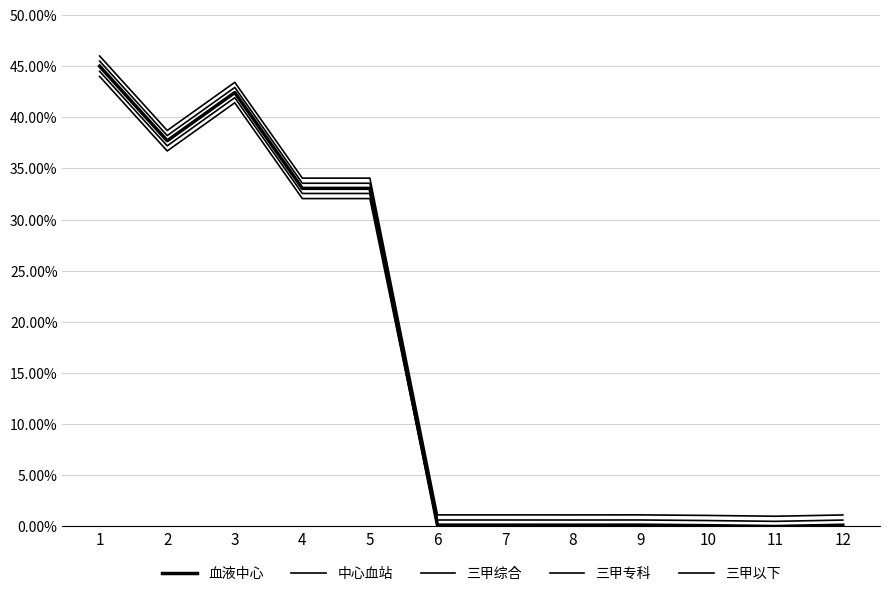

Which series has the largest range (max minus min)?

血液中心